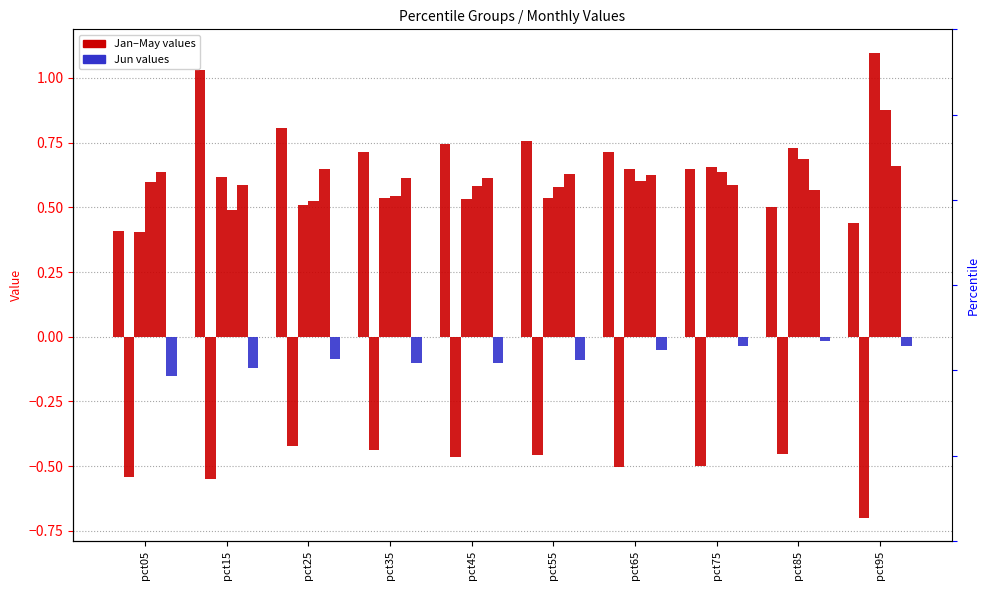

At which category is the sum across all series the highest?

pct95